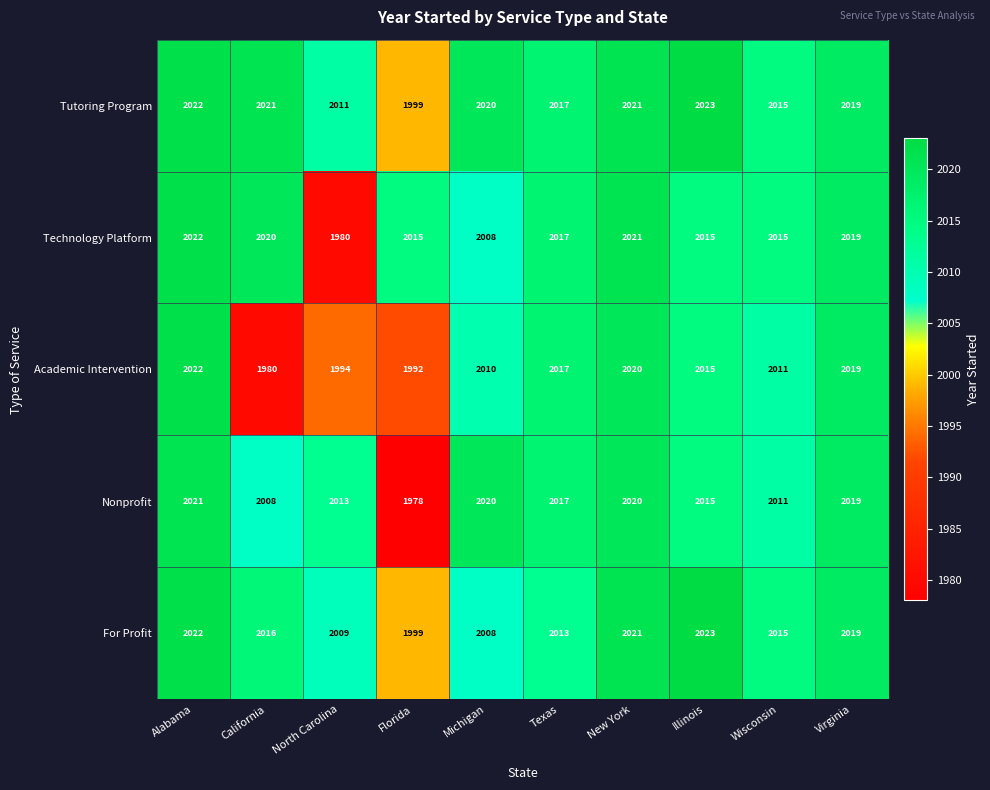

What is the average value of the Academic Intervention series?

2008